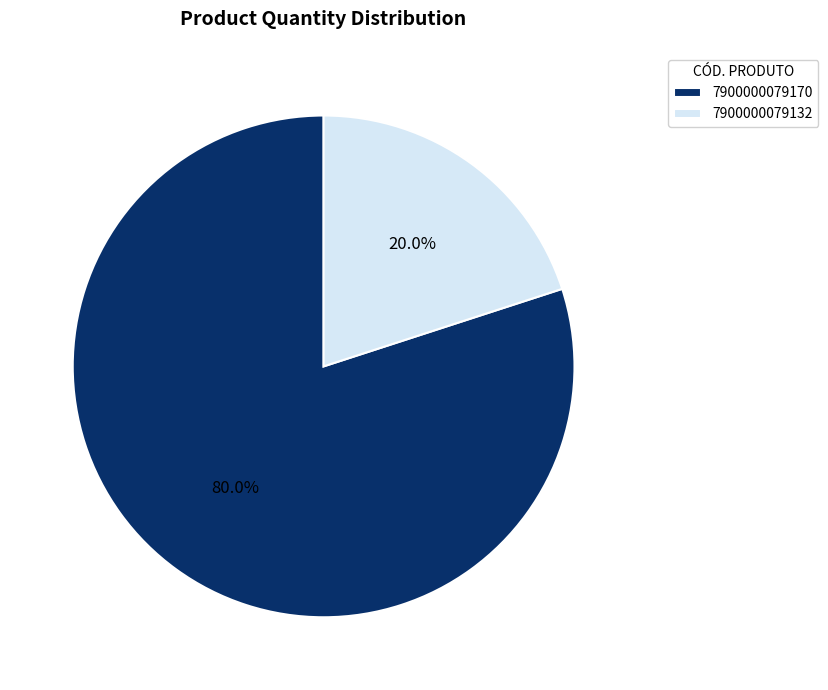

True or false: 7900000079170 accounts for 86% of the total.

False